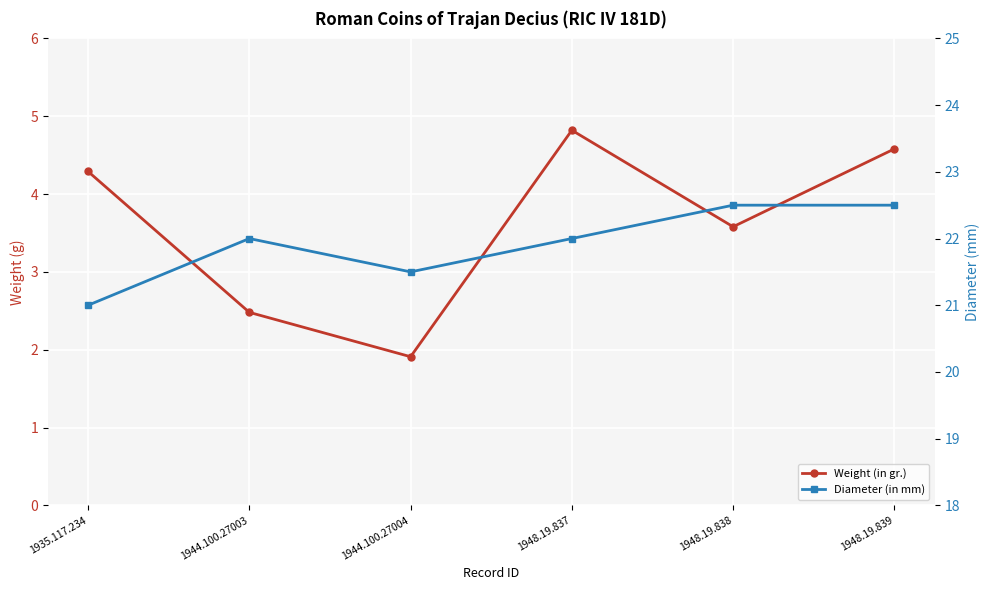

What value does the Diameter (in mm) series have at 1948.19.837?

22.0